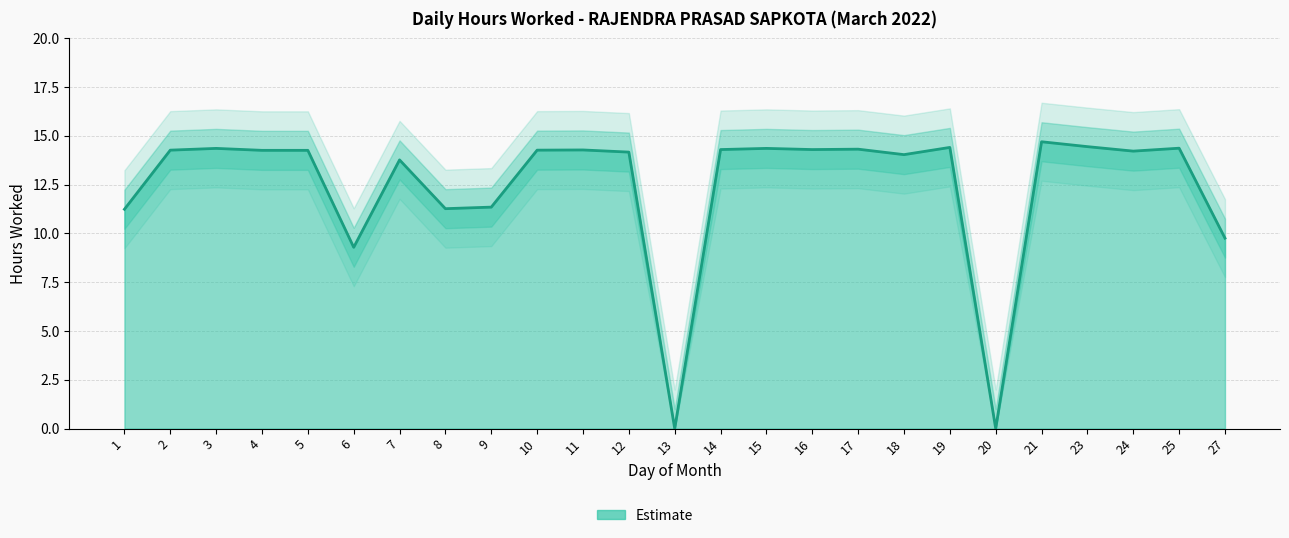

How many lines are shown in the chart?

3